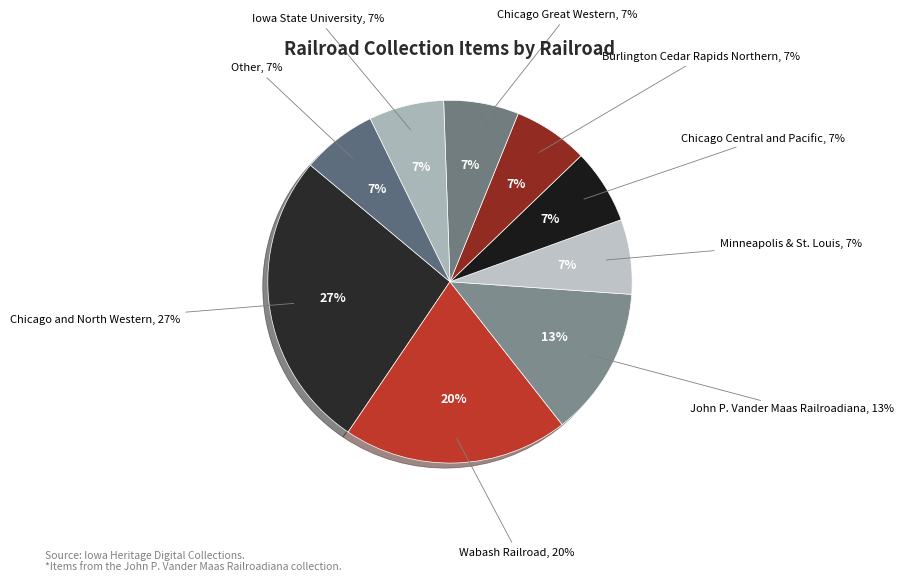

True or false: Wabash Railroad accounts for 20% of the total.

True